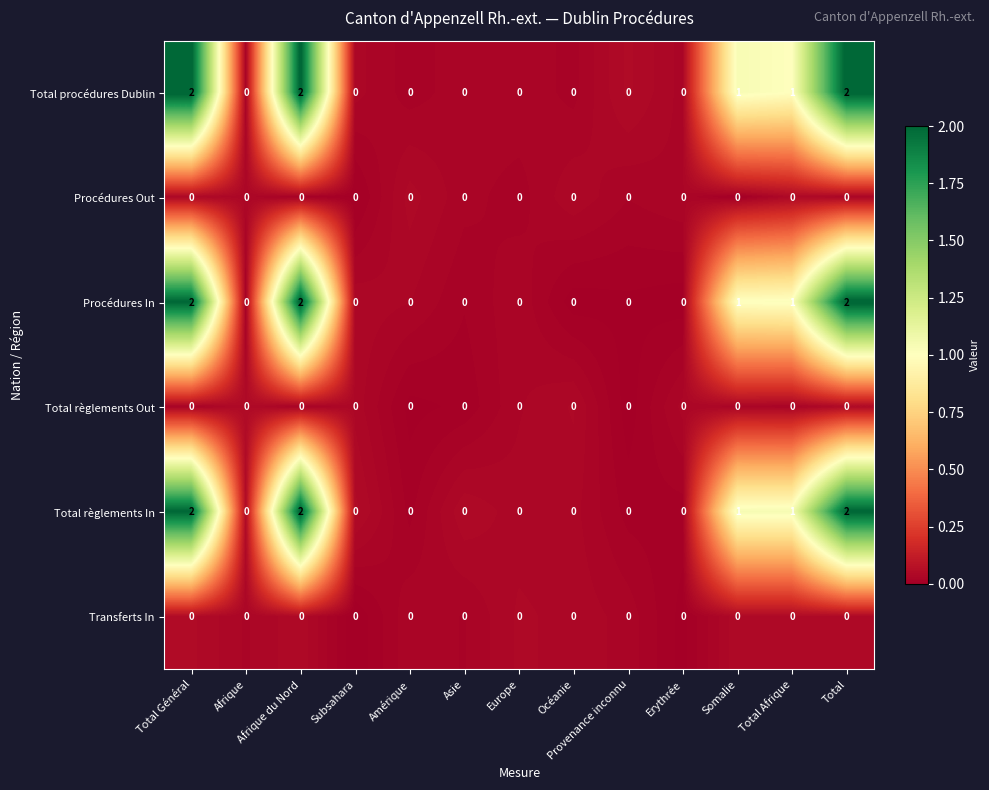

Which series has the largest range (max minus min)?

row_2